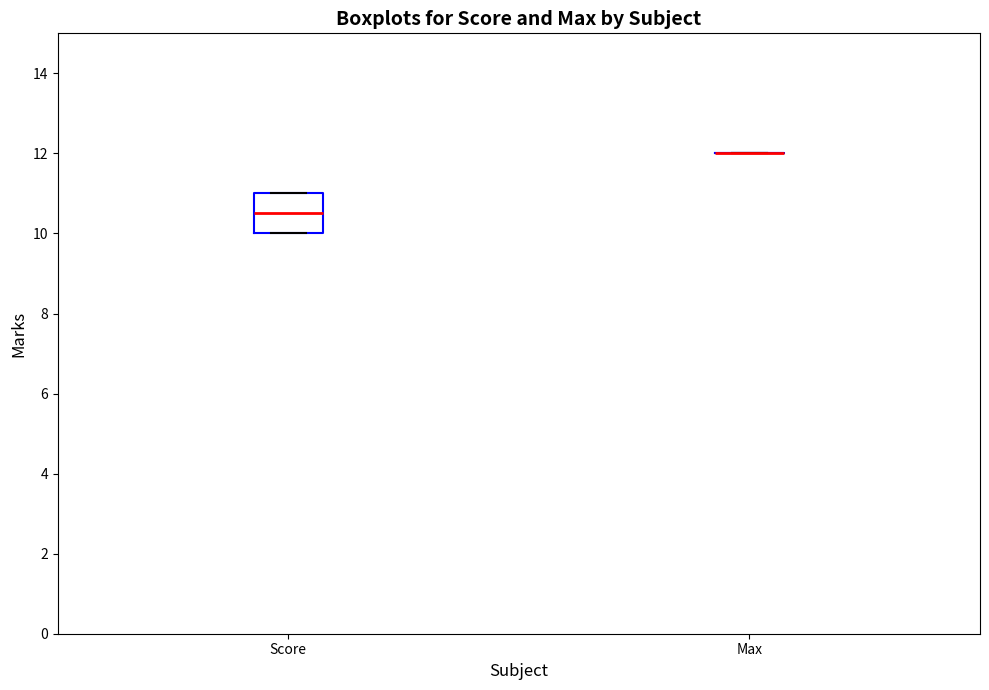

Reading left to right, read every box against the y-axis: the position of its median line, the range the box covers, and the ends of its whiskers. The values are not printed on the chart, so give them approximately, as read against the axis.

Score: median 10.6, box 10.0 to 11.0, whiskers 10.0 to 11.0
Max: box collapsed to a line at 12.0, whiskers 12.0 to 12.0